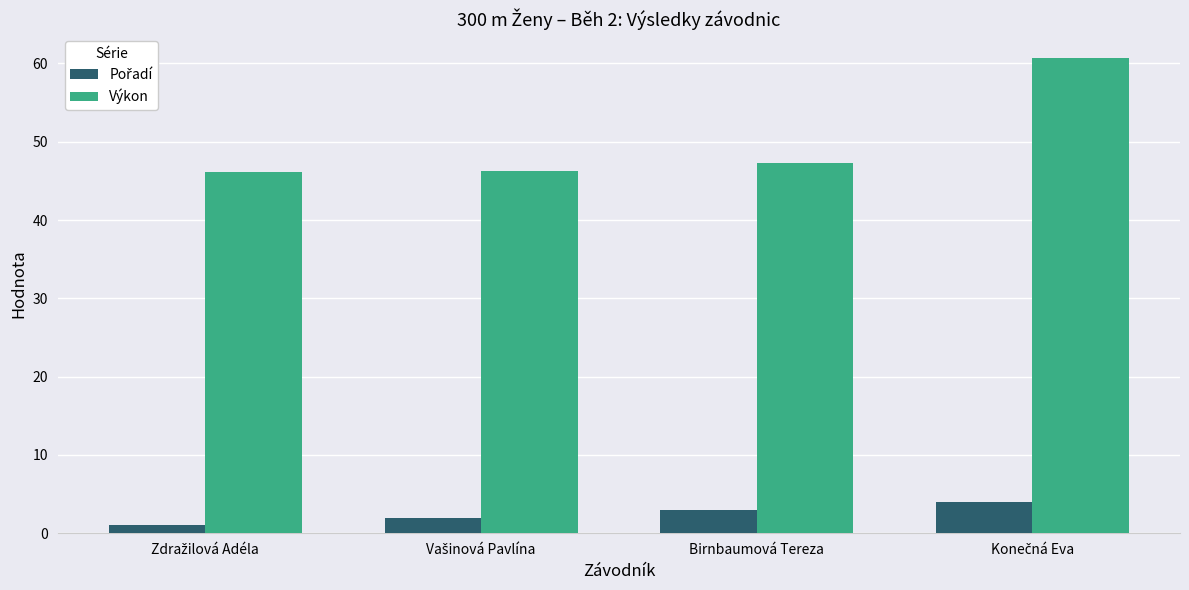

Which series has the largest total across all categories?

Výkon